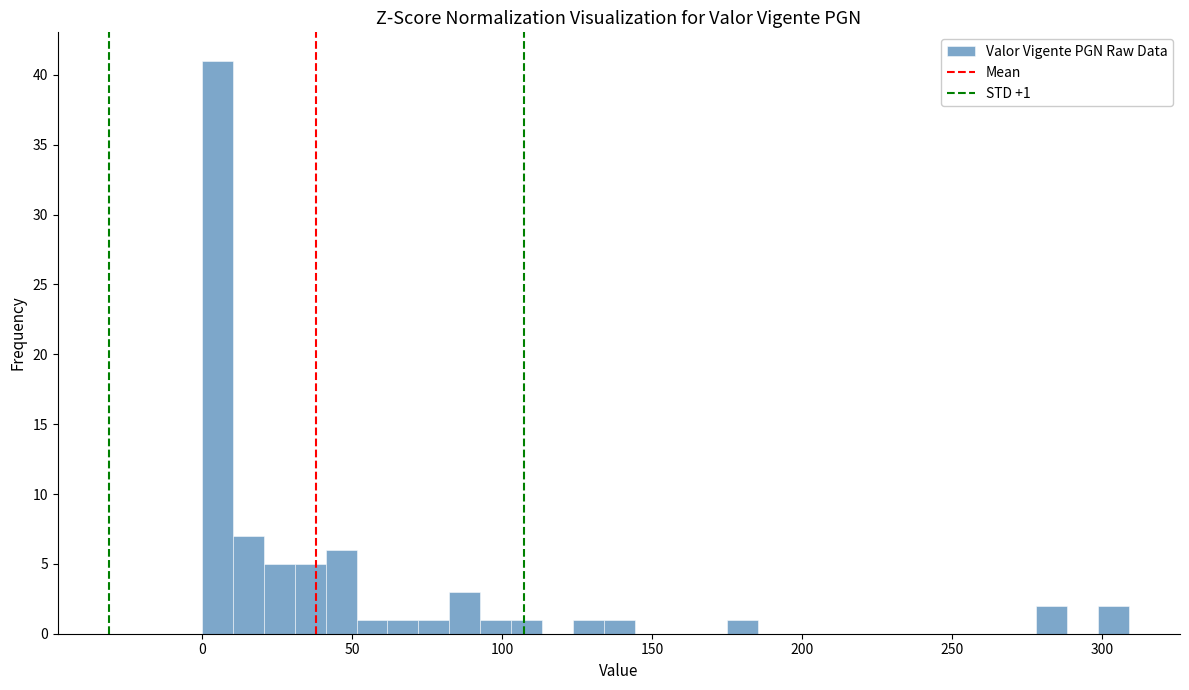

Read against the x-axis, roughly where is the centre of the tallest bar?

5